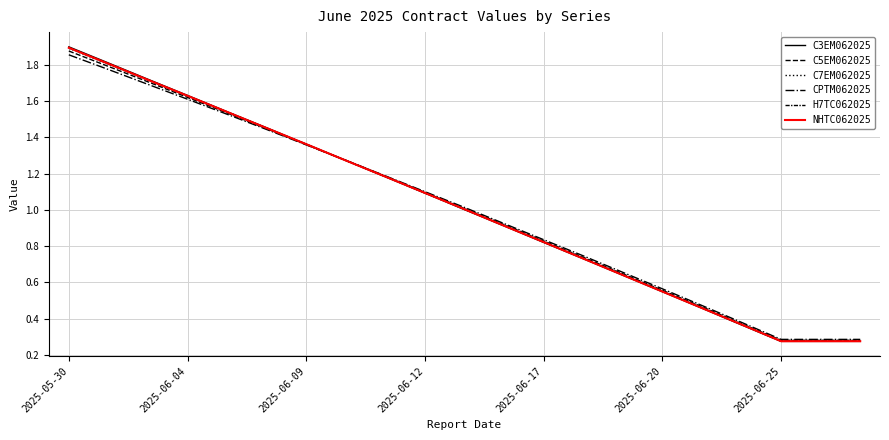

Count the number of data series in this chart.

6